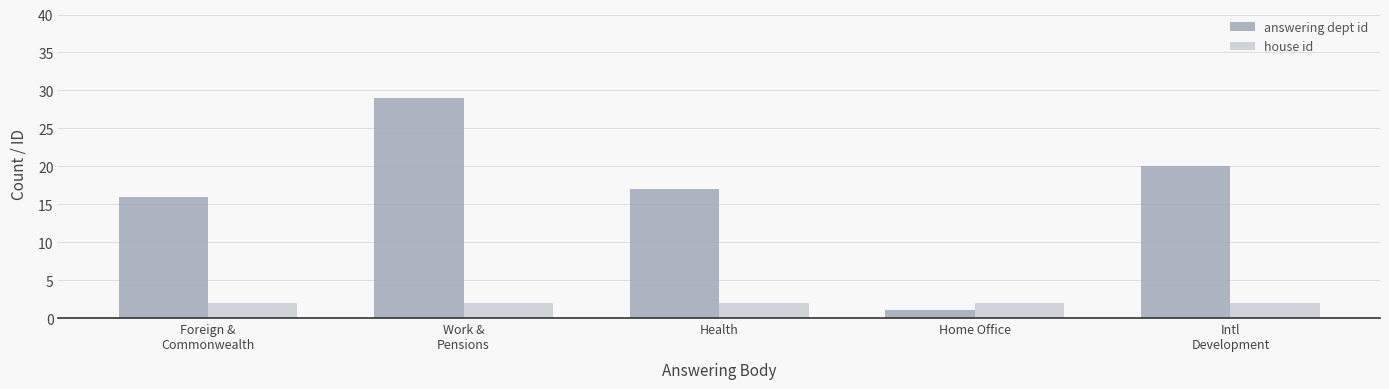

What is the maximum value shown in the chart?

29